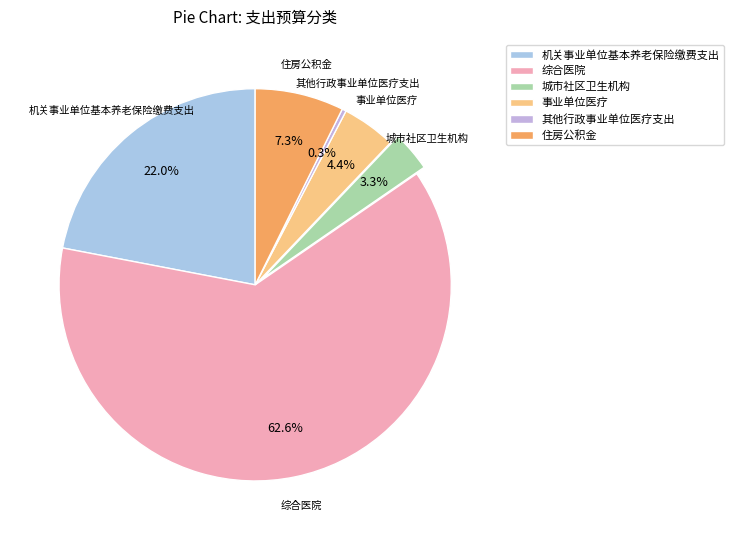

Rank the categories by value from lowest to highest.

其他行政事业单位医疗支出, 城市社区卫生机构, 事业单位医疗, 住房公积金, 机关事业单位基本养老保险缴费支出, 综合医院